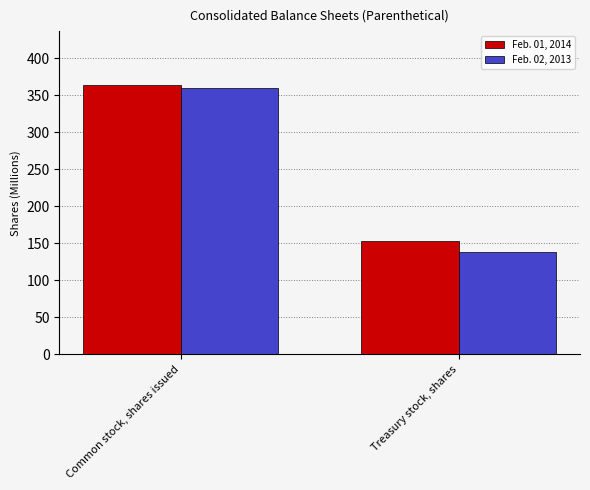

How many bars are there in total?

4